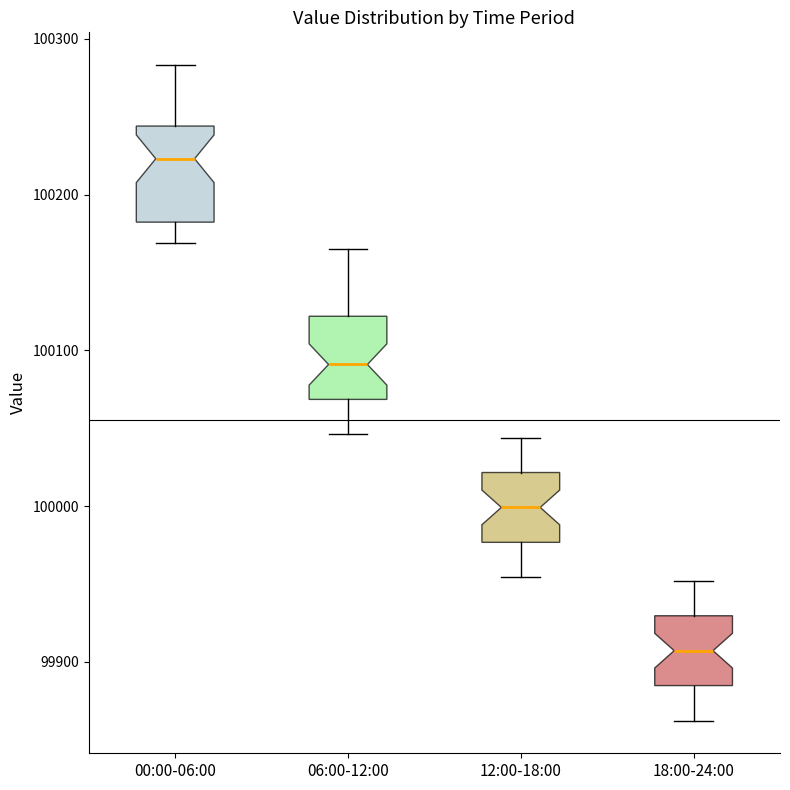

Reading left to right, read every box against the y-axis: the position of its median line, the range the box covers, and the ends of its whiskers. The values are not printed on the chart, so give them approximately, as read against the axis.

00:00-06:00: median 100220, box 100180 to 100240, whiskers 100170 to 100280
06:00-12:00: median 100090, box 100070 to 100120, whiskers 100050 to 100170
12:00-18:00: median 100000, box 99980 to 100020, whiskers 99950 to 100040
18:00-24:00: median 99910, box 99880 to 99930, whiskers 99860 to 99950